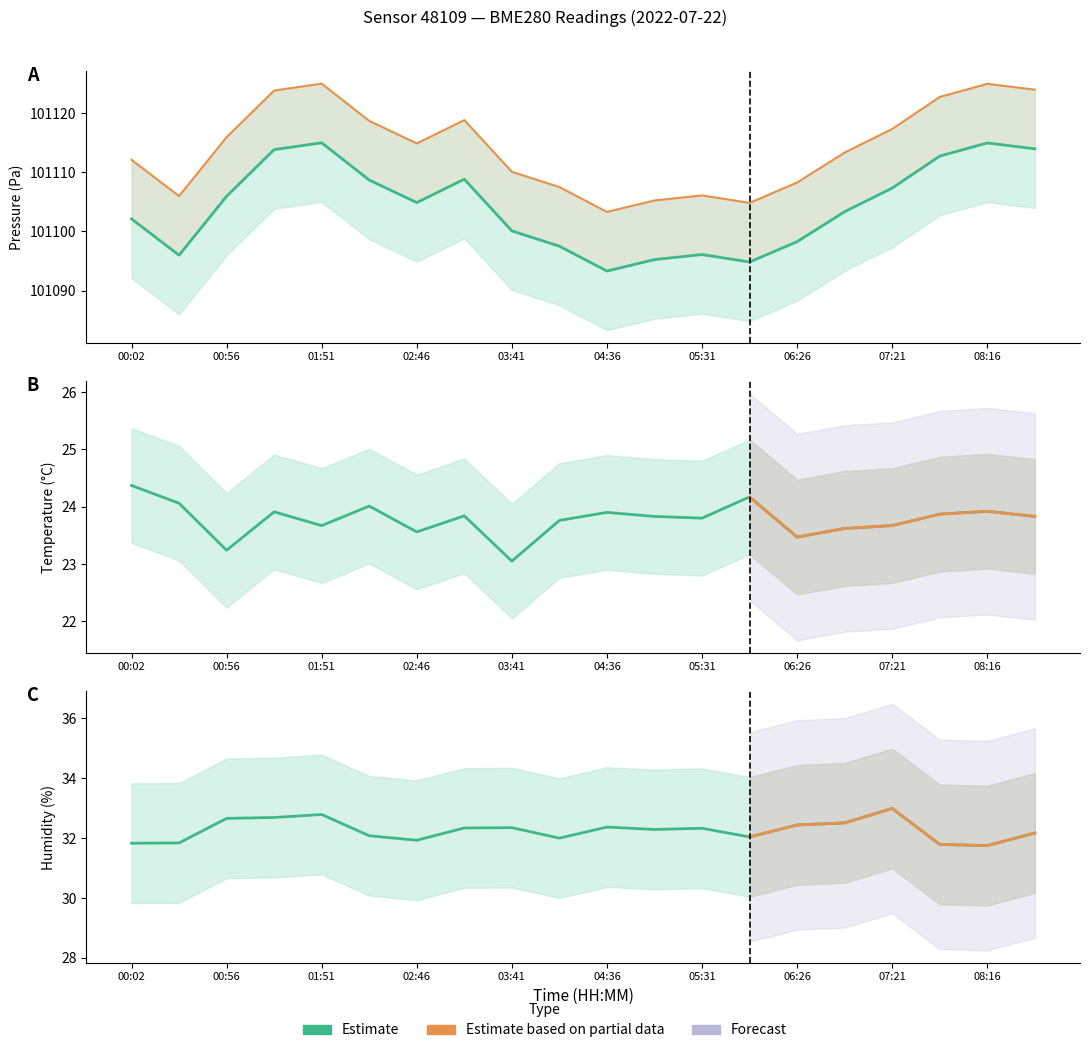

What is the sum of all pressure values?

2022083.1